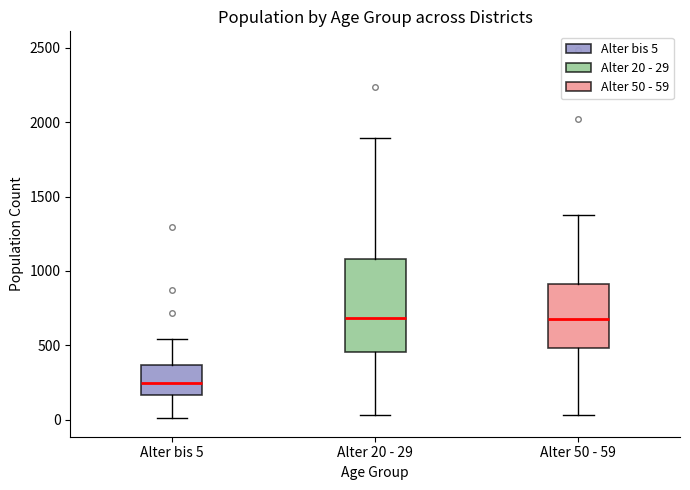

Reading left to right, transcribe this box plot: for each box, give where its median line is, the range the box spans, and where its two whiskers end, as read against the y-axis. The values are not printed on the chart, so give them approximately, as read against the axis.

Alter bis 5: median 250, box 150 to 350, whiskers 0 to 550
Alter 20 - 29: median 700, box 450 to 1100, whiskers 50 to 1900
Alter 50 - 59: median 650, box 500 to 900, whiskers 50 to 1400